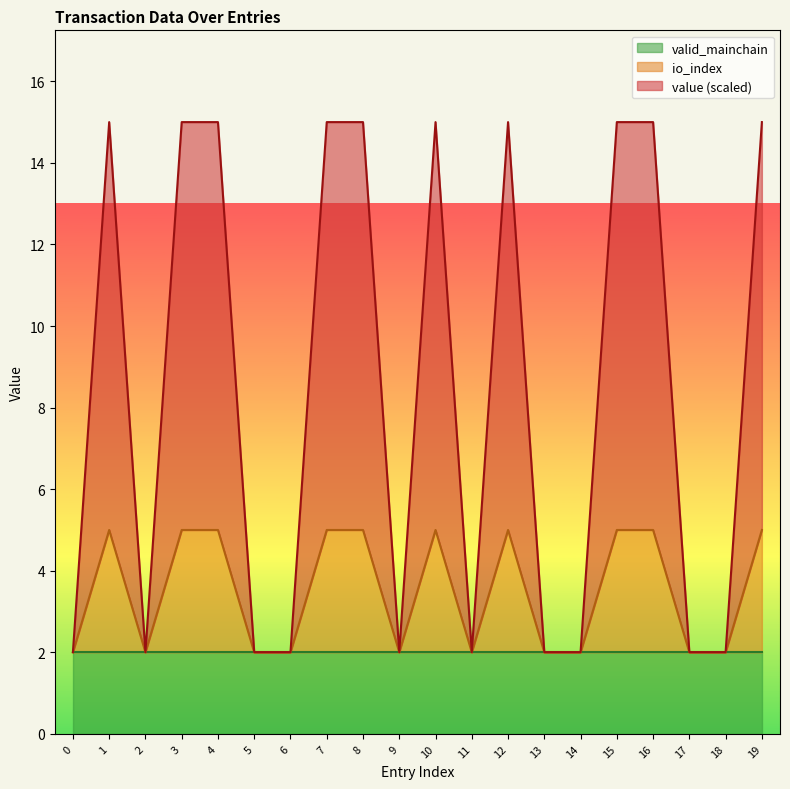

How many interior local peaks does the io_index series have?

3